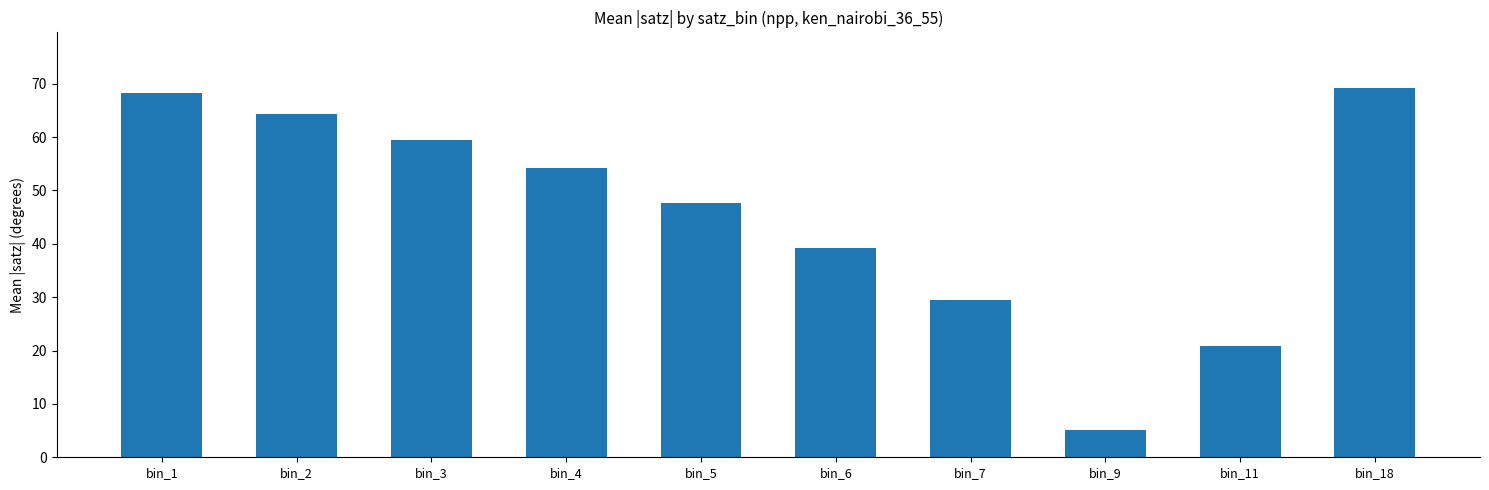

What is the sum of all values?

457.7